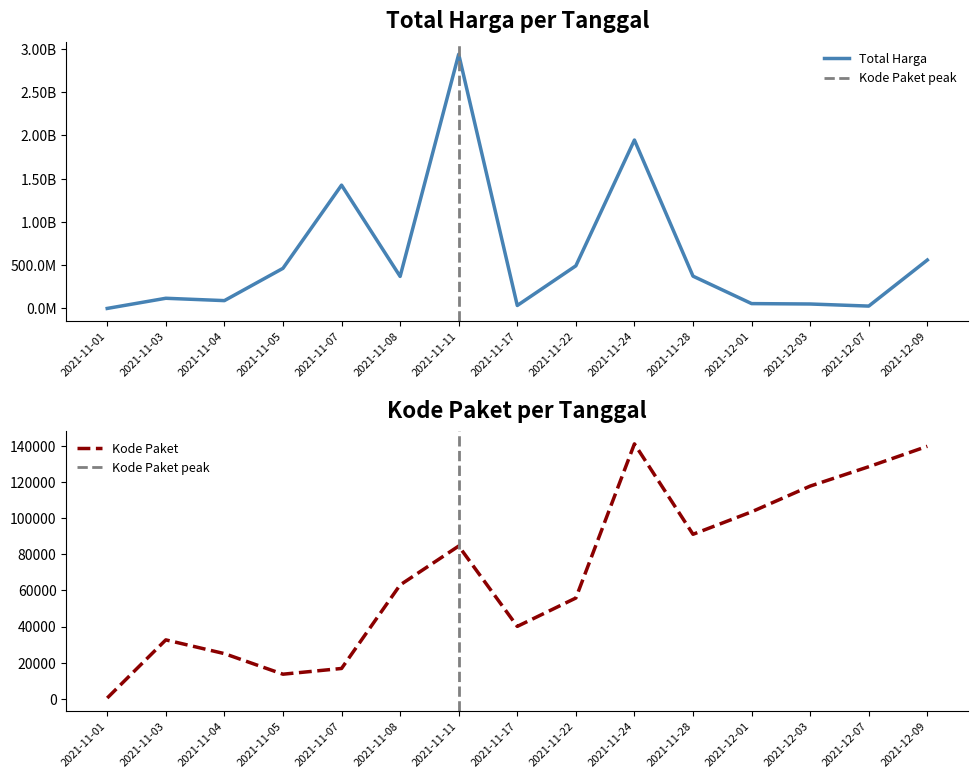

Is it true that Total Harga equals 134487900 at 2021-11-04?

False